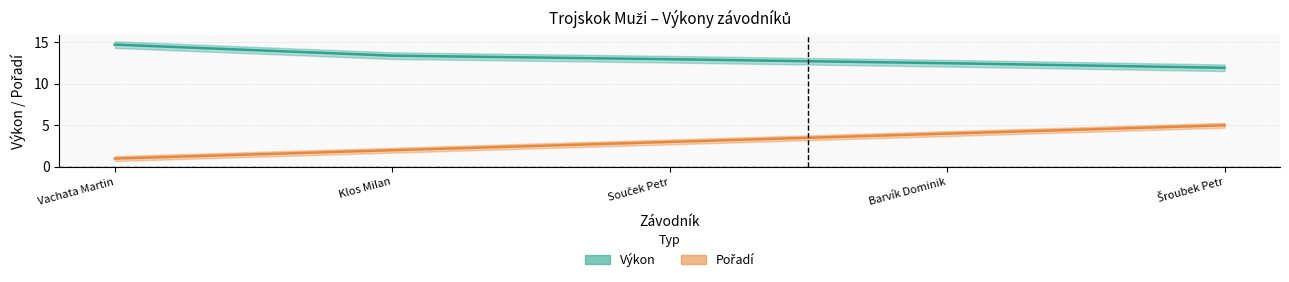

How many categories are shown in the chart?

5